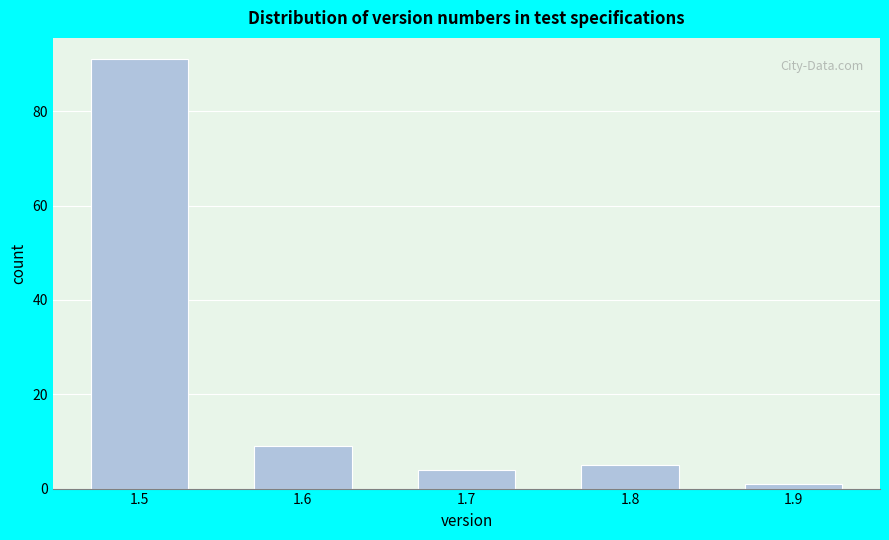

What is the height of the bar covering 1.45 to 1.55 on the x-axis? The values are not printed on the chart, so give them approximately, as read against the axis.

92